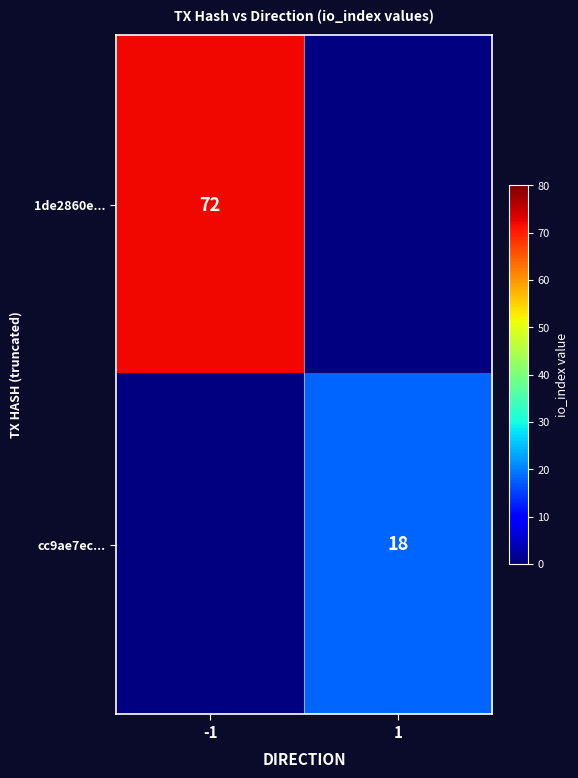

The value of cc9ae7ec... at 1 is 29. True or false?

False